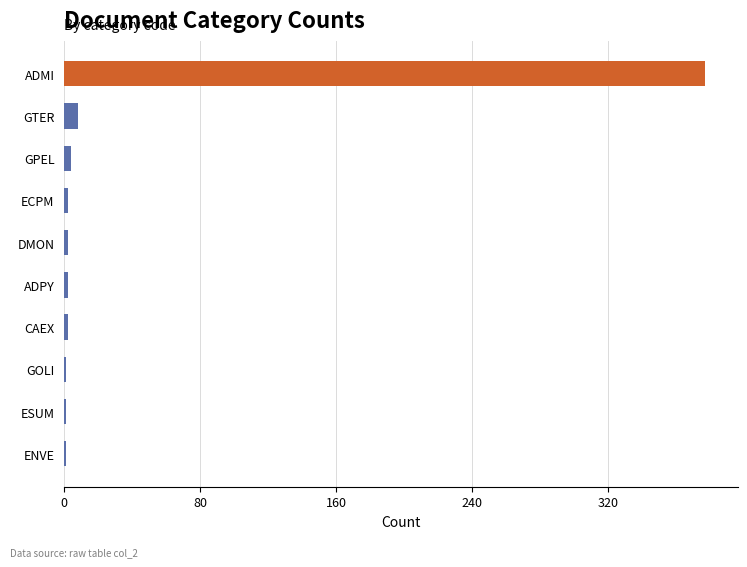

What is the sum of all values?

400